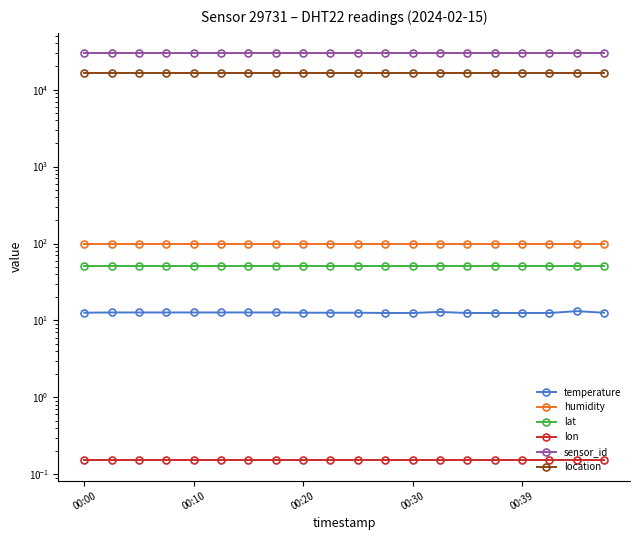

List the labels in order of lon value, largest first.

00:00, 00:10, 00:20, 00:30, 00:39, 5, 6, 7, 8, 9, 10, 11, 12, 13, 14, 15, 16, 17, 18, 19